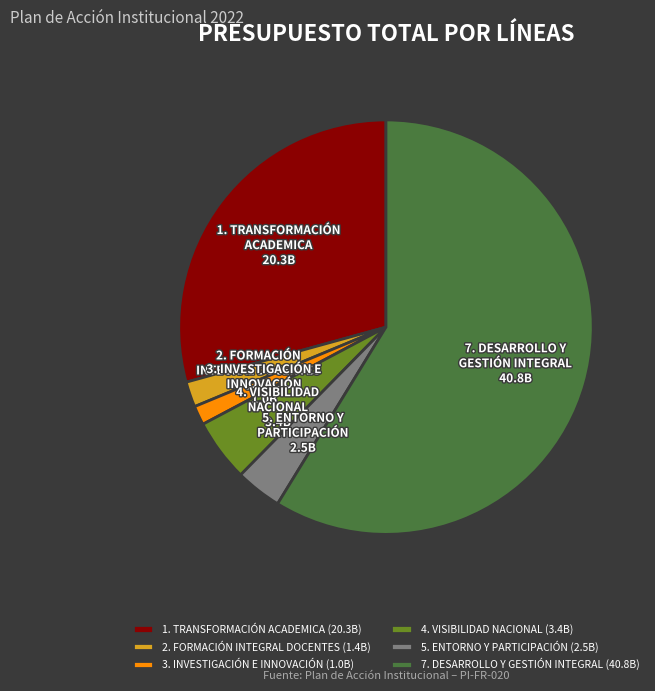

How many segments does this pie chart have?

6